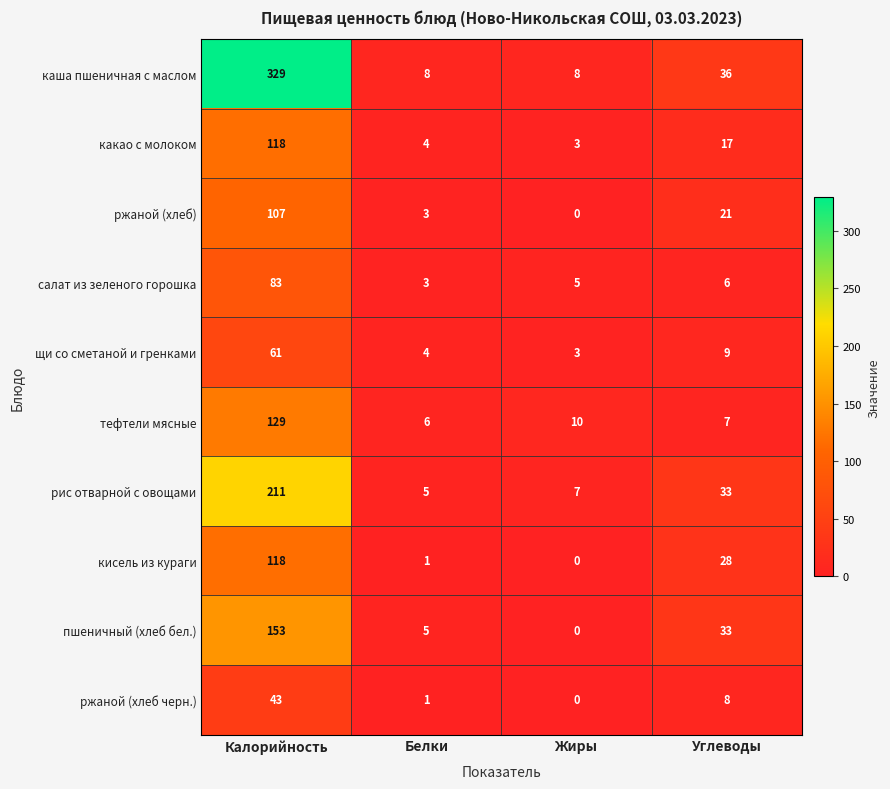

Which series has the widest spread of values?

каша пшеничная с маслом